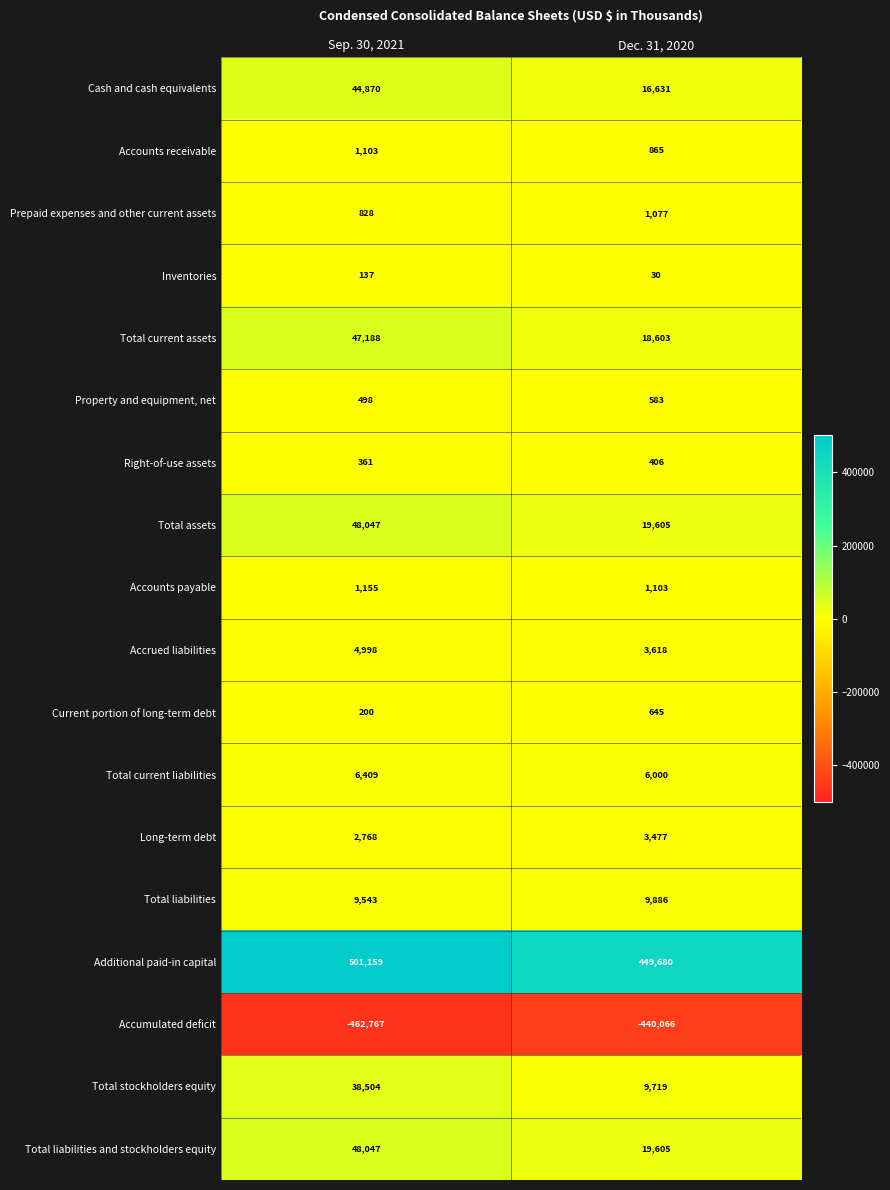

Which series changed the most between Sep. 30, 2021 and Dec. 31, 2020?

Additional paid-in capital